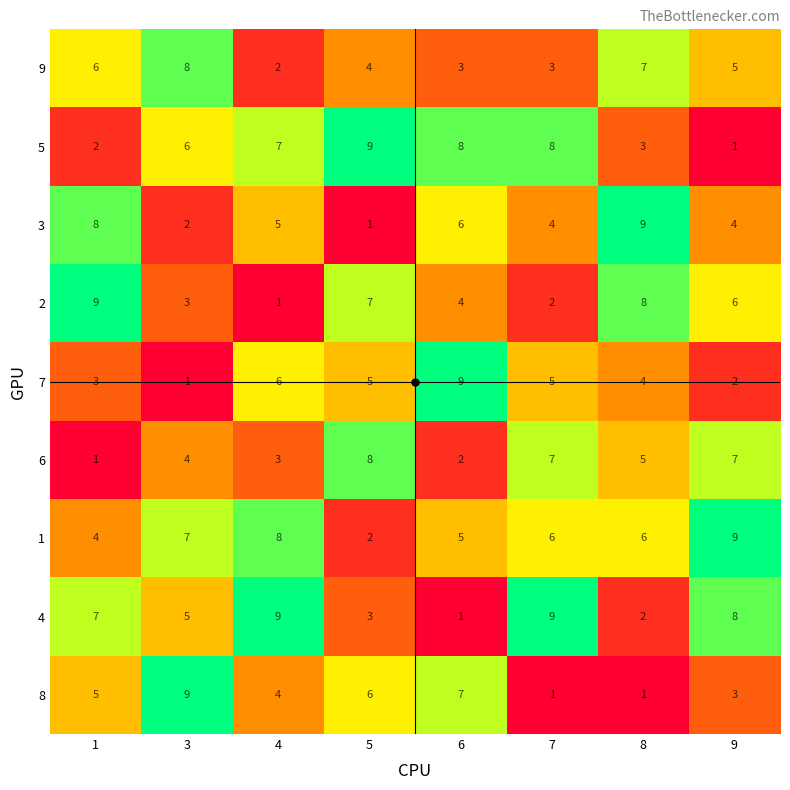

What is the sum of all 9 values?

38